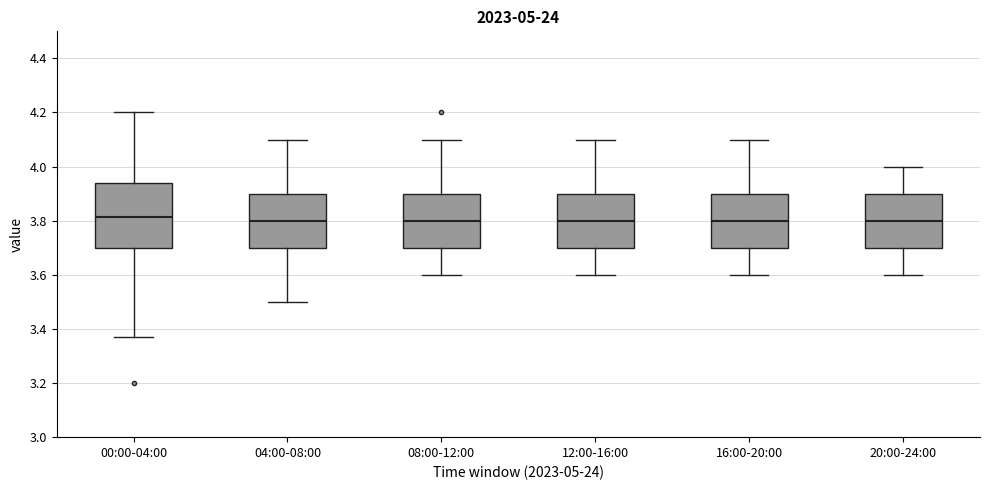

Comparing the boxes themselves (not the whiskers), which one is the tallest?

00:00-04:00